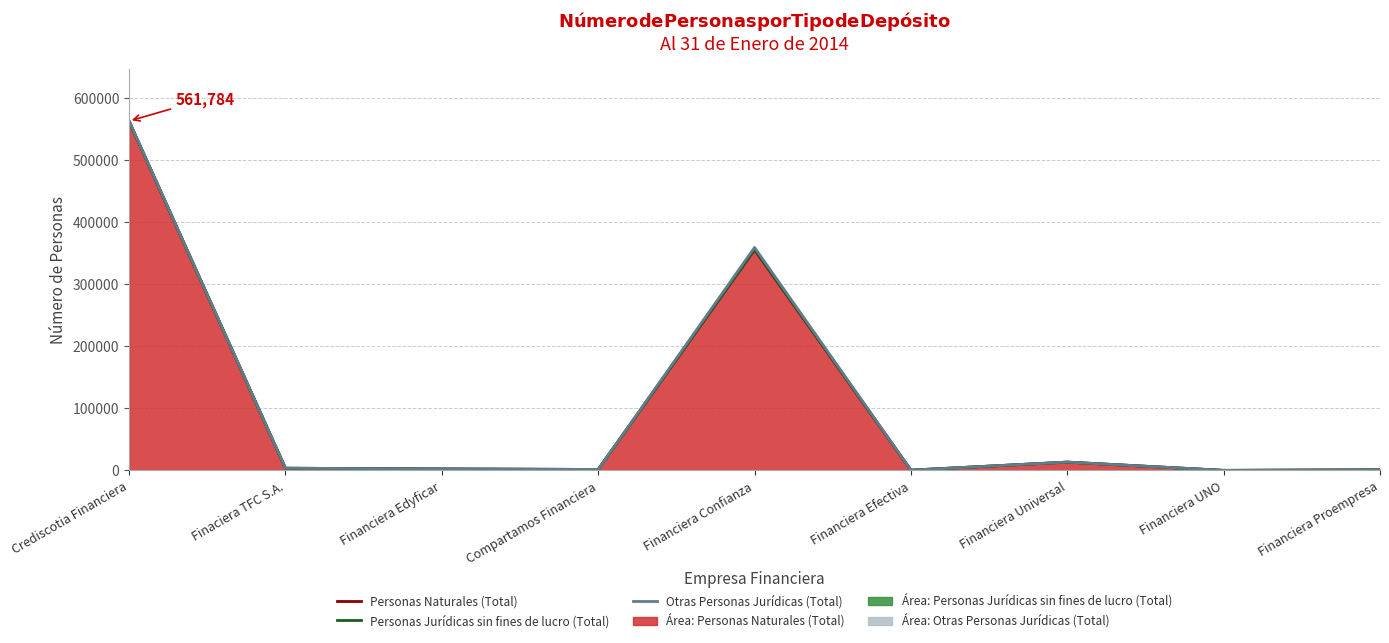

True or false: Otras Personas Jurídicas (Total) (line) has a value of 2359 at Financiera Edyficar.

True